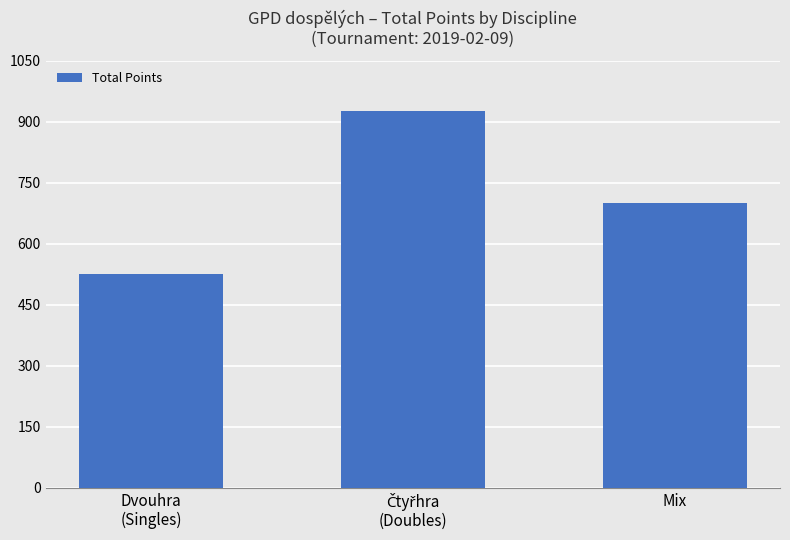

What is the greatest value displayed?

925